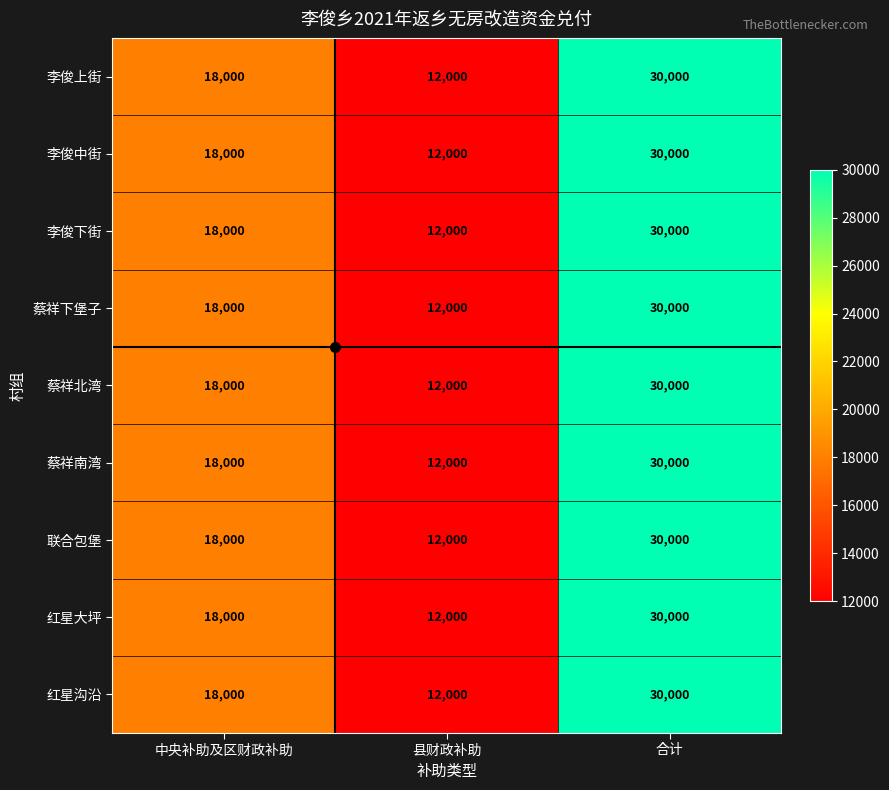

What is the difference between the maximum and minimum values in the 蔡祥北湾 series?

18000